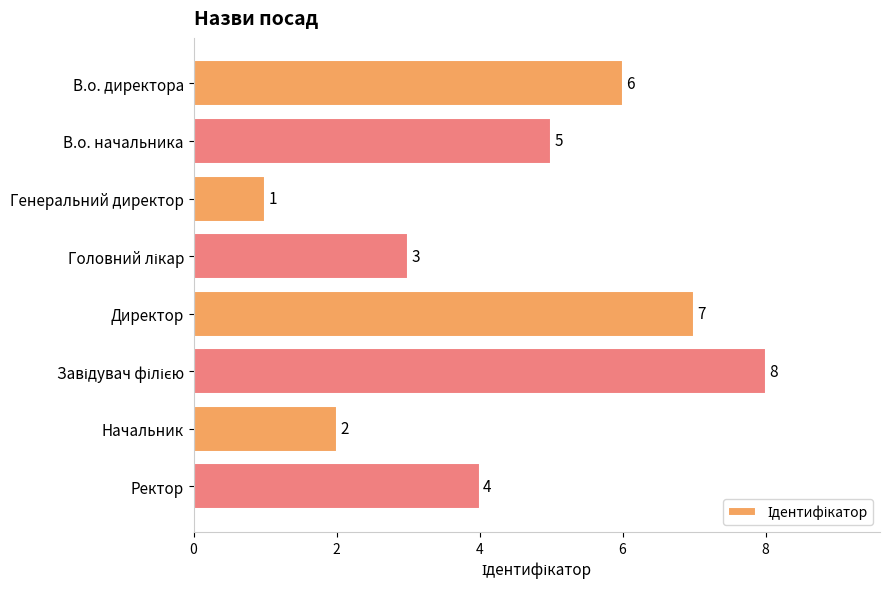

How many categories are shown in the chart?

8